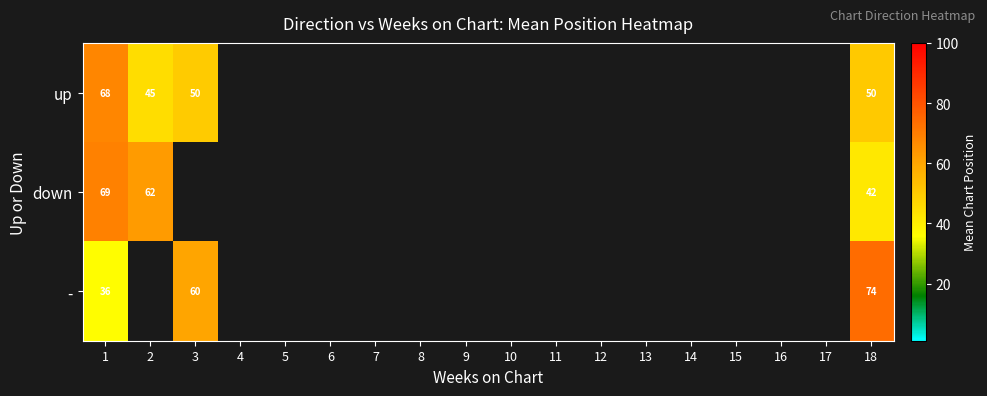

Count the number of categories in the chart.

18